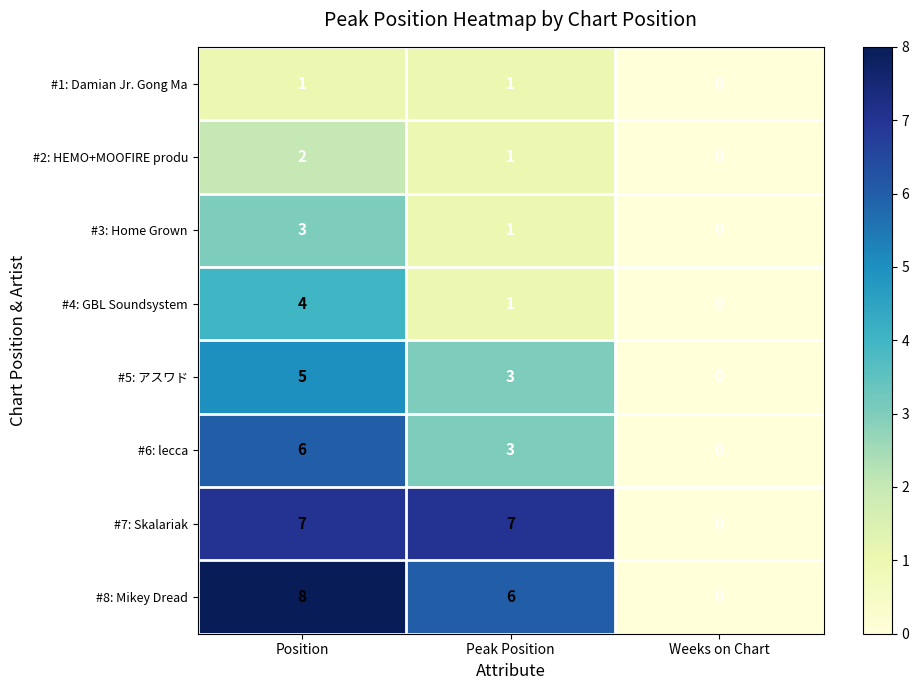

Reading left to right, transcribe all the data shown in this chart.

#1: Damian Jr. Gong Ma: Position=1	Peak Position=1	Weeks on Chart=0
#2: HEMO+MOOFIRE produ: Position=2	Peak Position=1	Weeks on Chart=0
#3: Home Grown: Position=3	Peak Position=1	Weeks on Chart=0
#4: GBL Soundsystem: Position=4	Peak Position=1	Weeks on Chart=0
#5: アスワド: Position=5	Peak Position=3	Weeks on Chart=0
#6: lecca: Position=6	Peak Position=3	Weeks on Chart=0
#7: Skalariak: Position=7	Peak Position=7	Weeks on Chart=0
#8: Mikey Dread: Position=8	Peak Position=6	Weeks on Chart=0